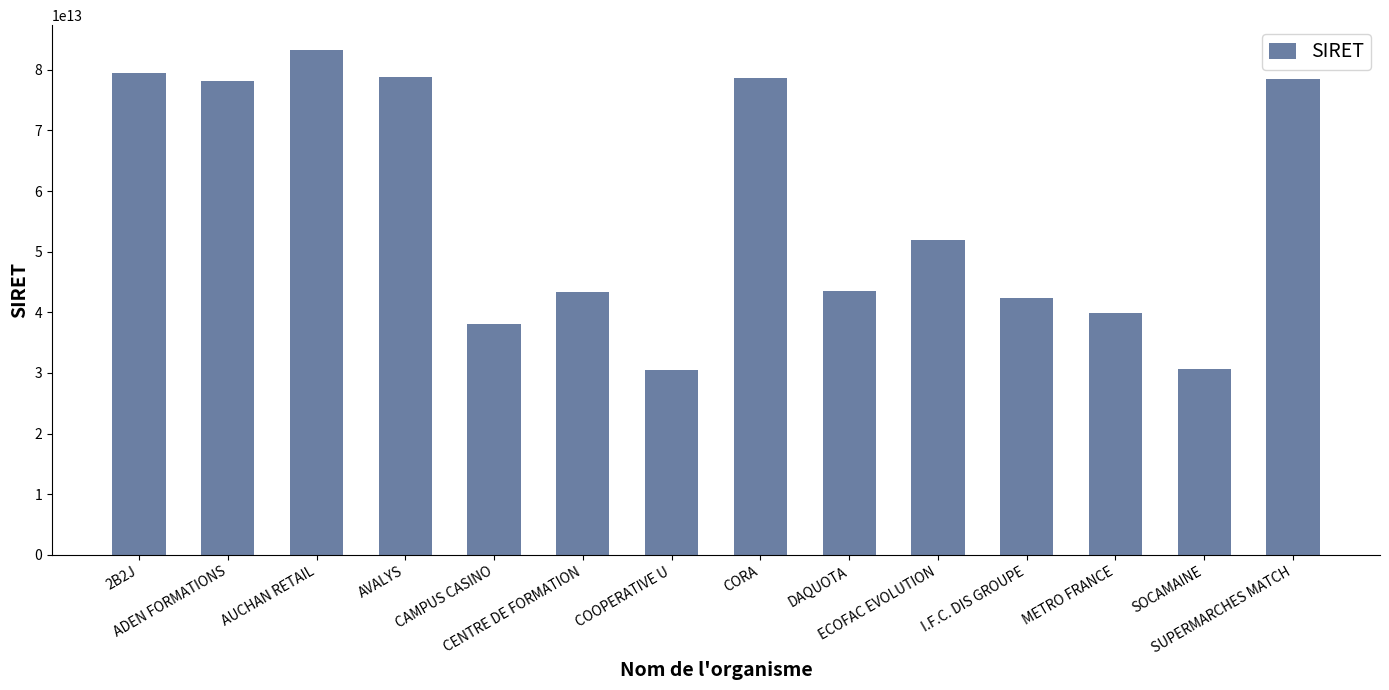

What is the minimum value shown in the chart?

30460295600142